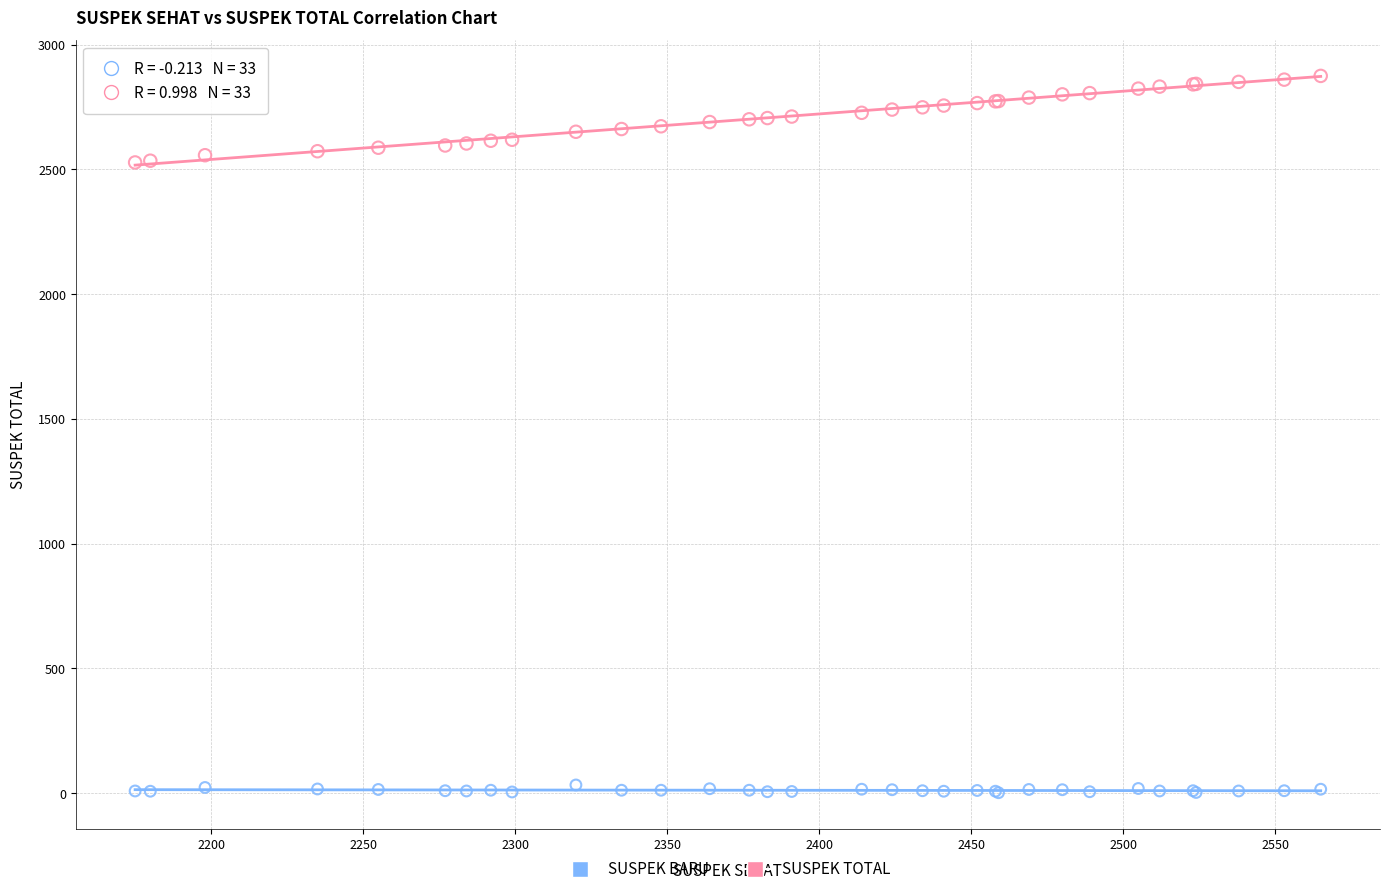

Which series contains the lowest Y value?

SUSPEK BARU